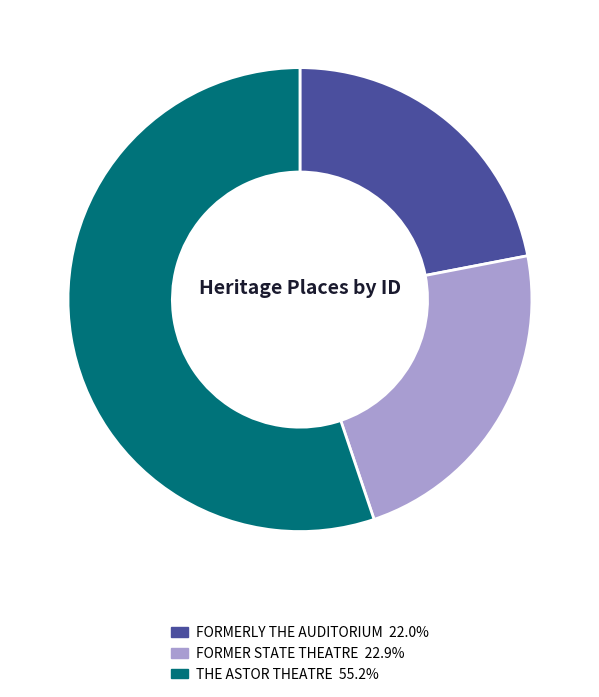

Which slice represents more than half of the pie?

THE ASTOR THEATRE